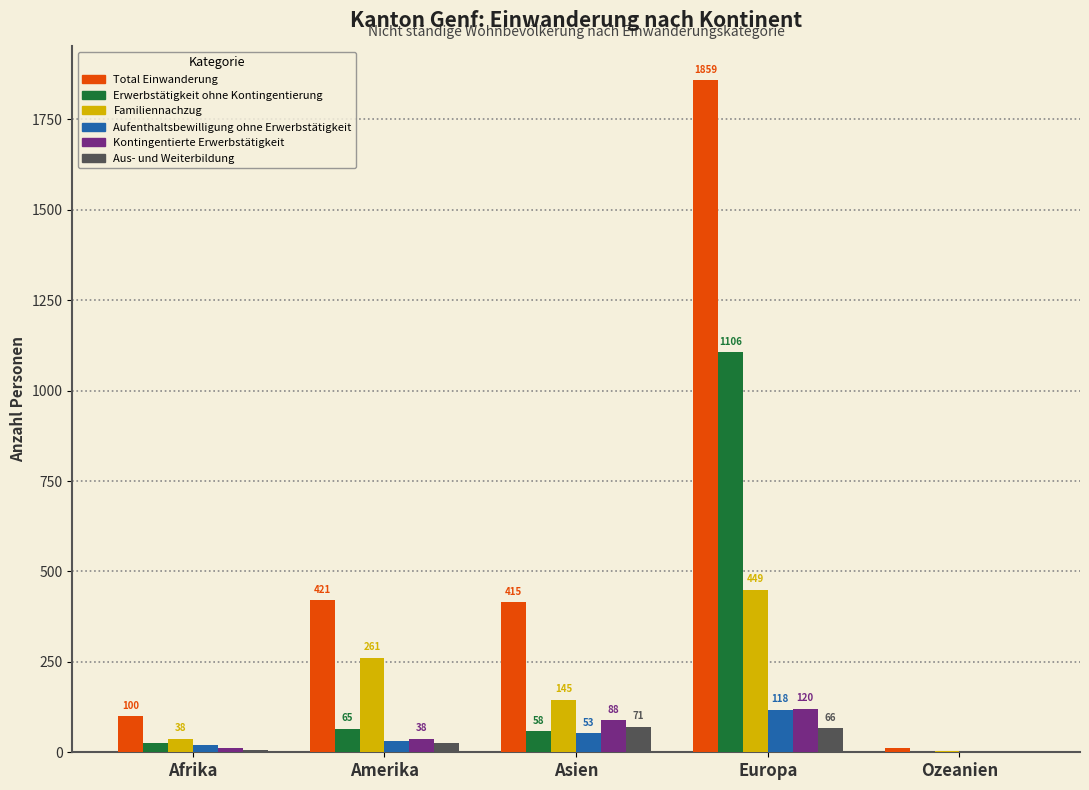

How many groups of bars are there?

5